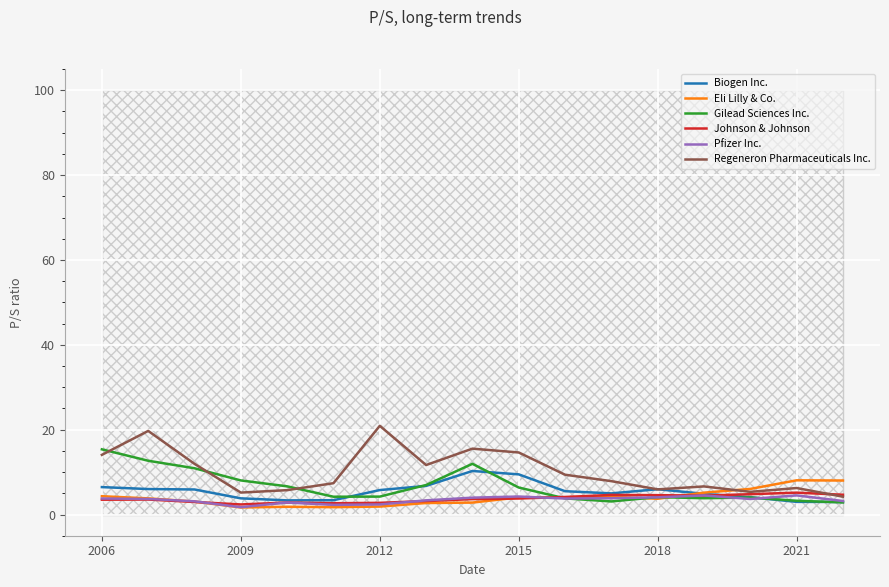

List the series in order of their peak value, highest first.

Regeneron Pharmaceuticals Inc., Gilead Sciences Inc., Biogen Inc., Eli Lilly & Co., Johnson & Johnson, Pfizer Inc.